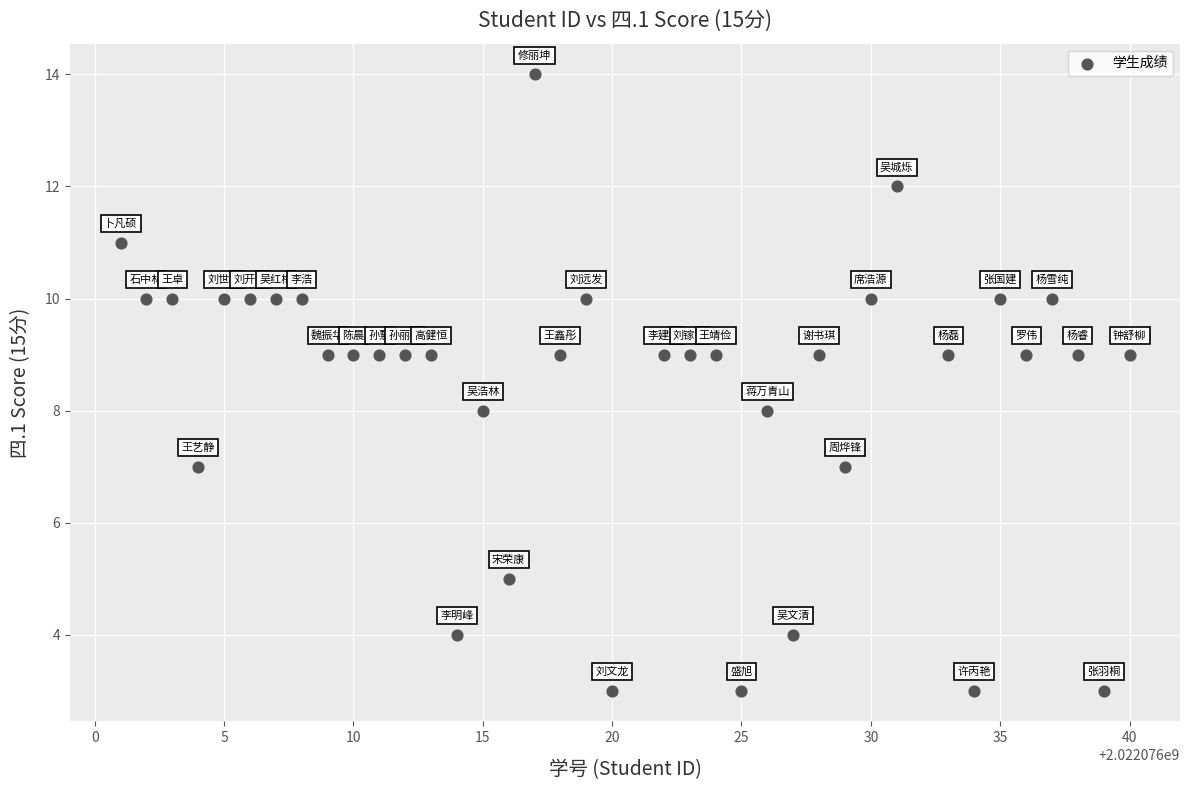

What is the range of X values (max minus min)?

39